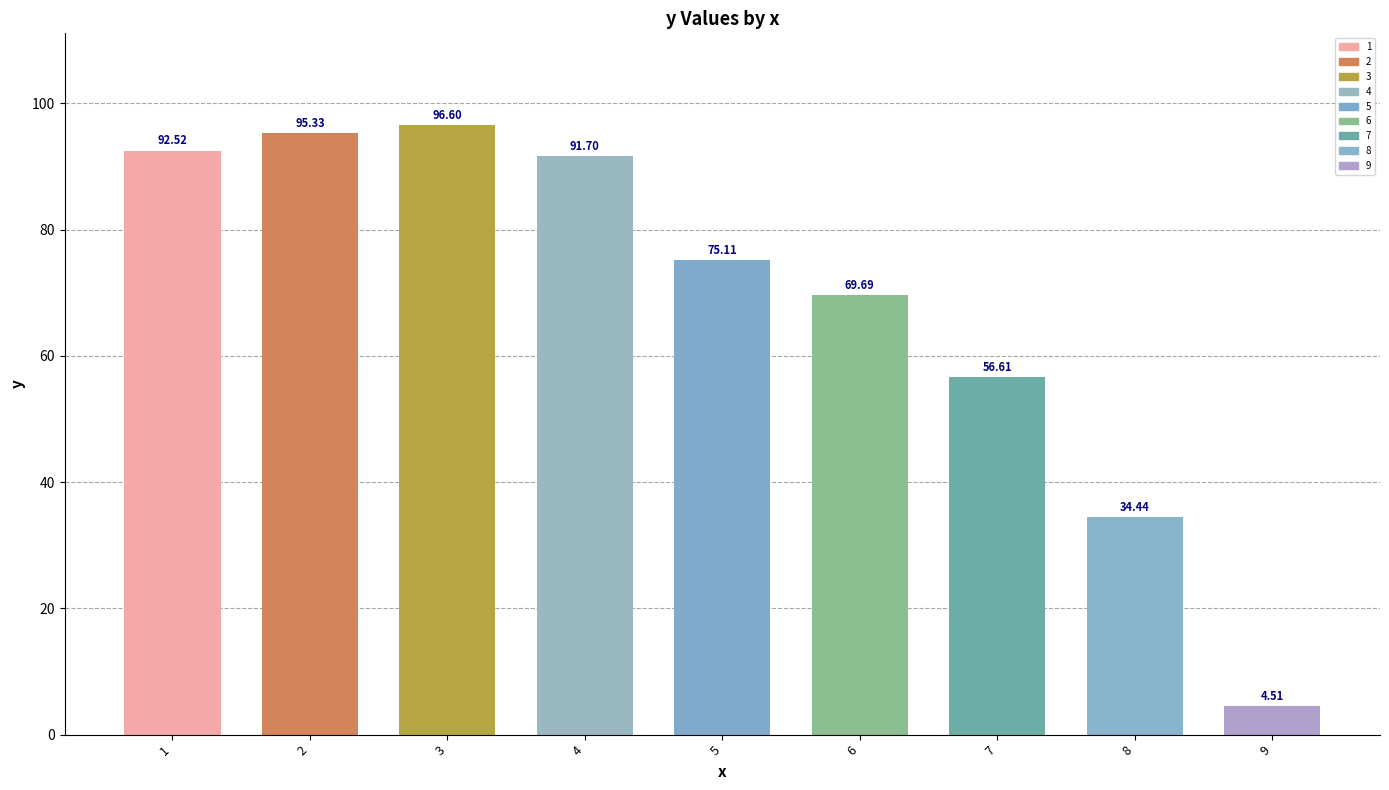

How many distinct data groups are displayed?

1